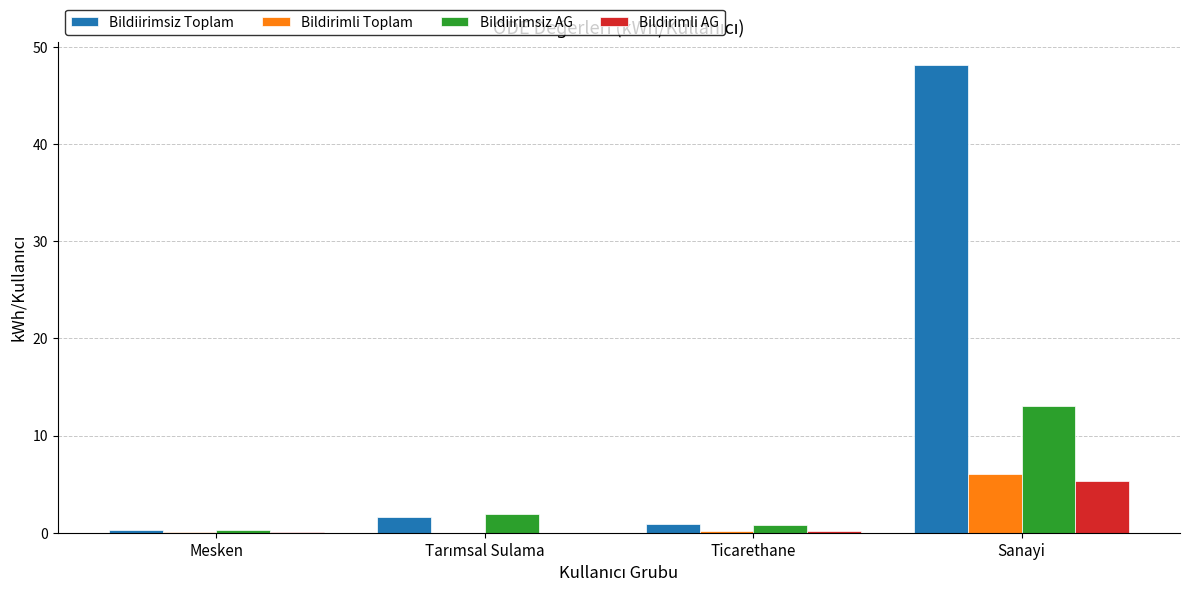

True or false: Bildirimli Toplam has a value of 6.1 at Sanayi.

True